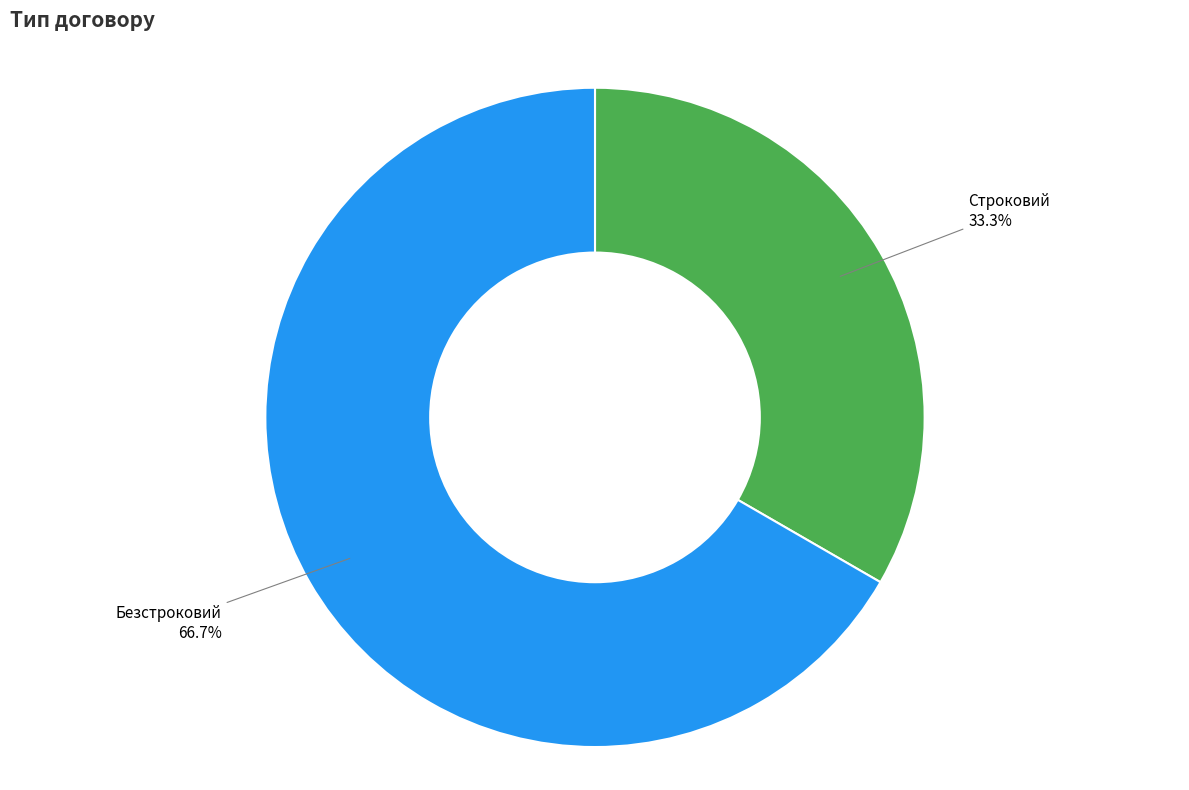

To the nearest percent, what is the difference between the Безстроковий and Строковий slice percentages?

33%